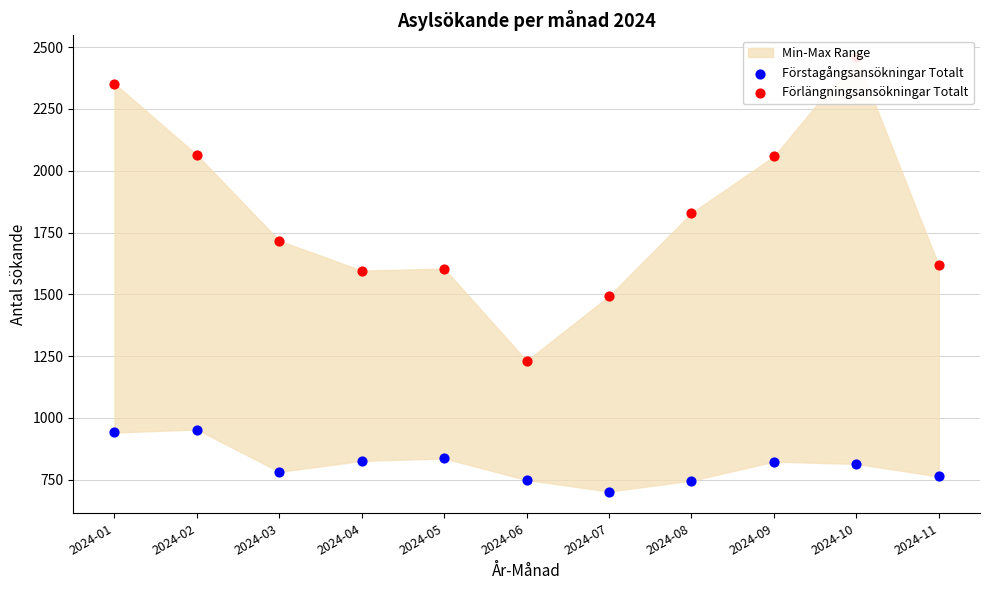

What are all the series names shown in the legend?

Förstagångsansökningar Totalt, Förlängningsansökningar Totalt